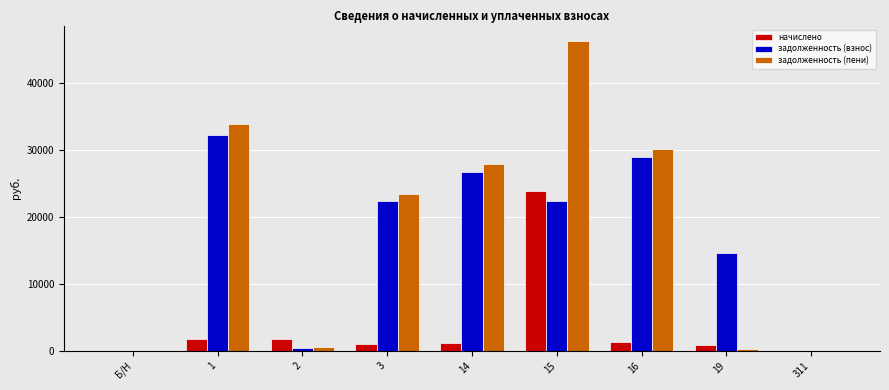

Where does the задолженность (пени) series first go above 23405?

1